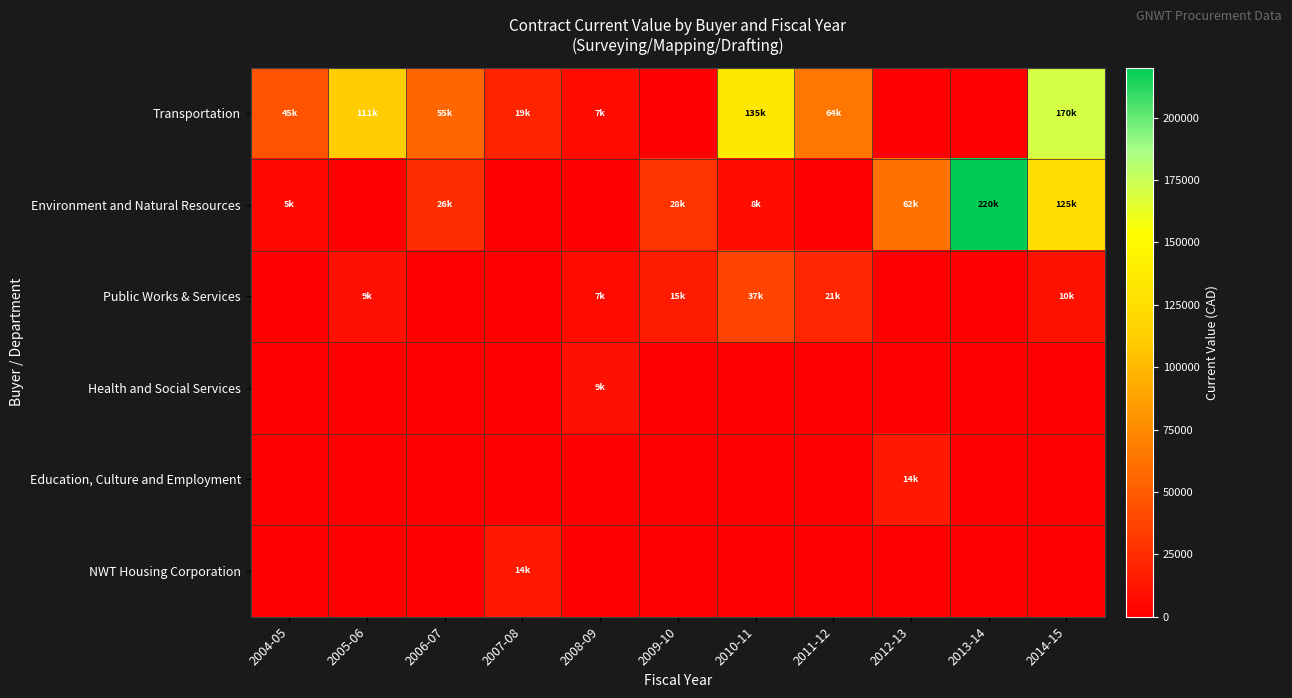

Which series has the widest spread of values?

Environment and Natural Resources